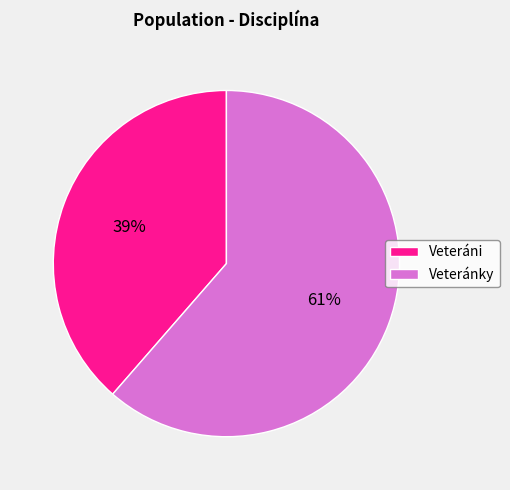

The Veteráni slice represents 50% of the pie. True or false?

False